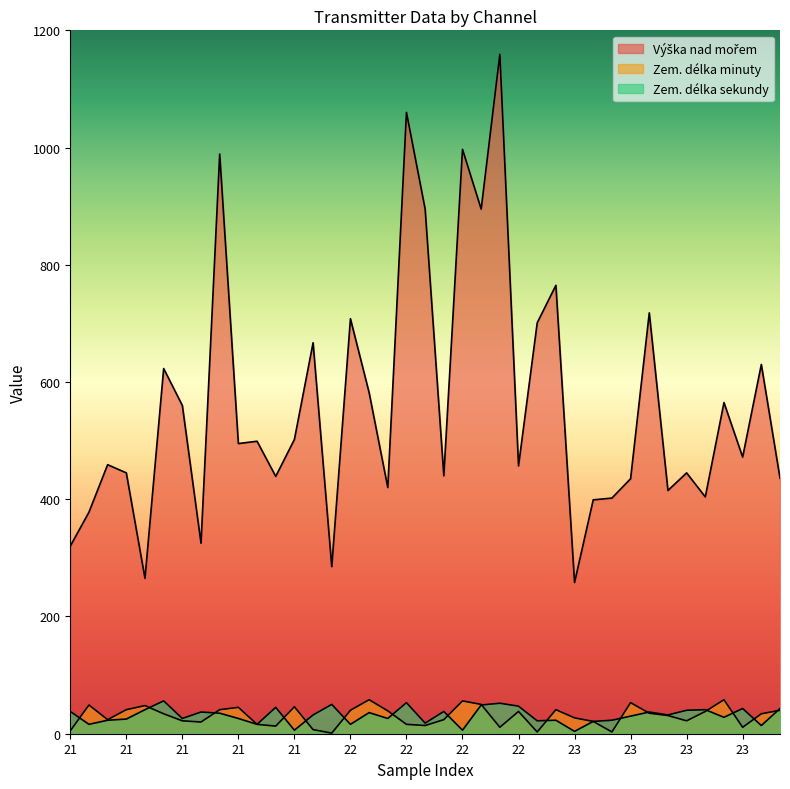

At which label is Zem. délka minuty closest to 29?

23